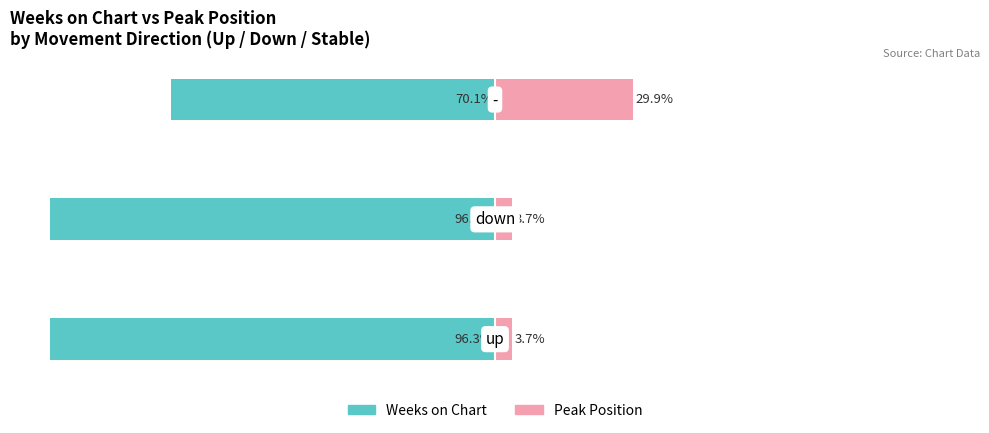

What is the total value across all series at −100?

-92.6